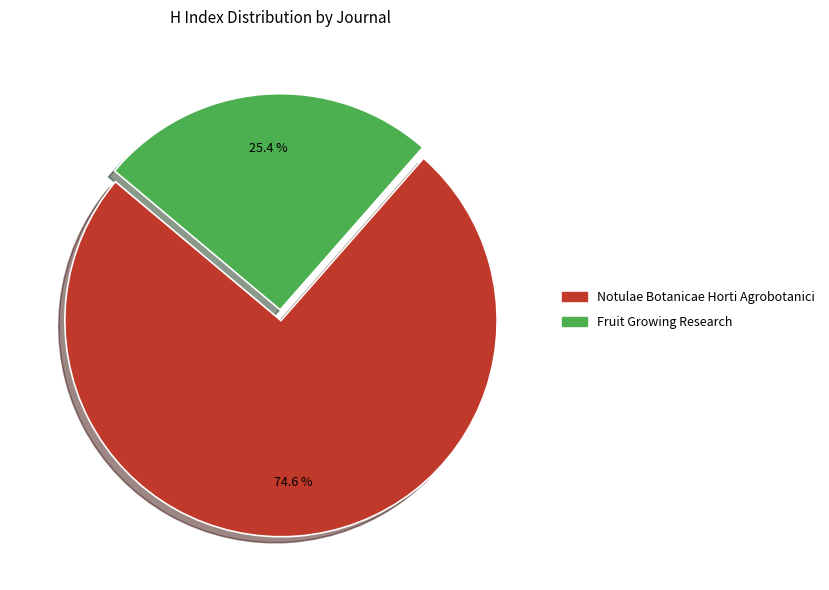

How many slices are in this pie chart?

2